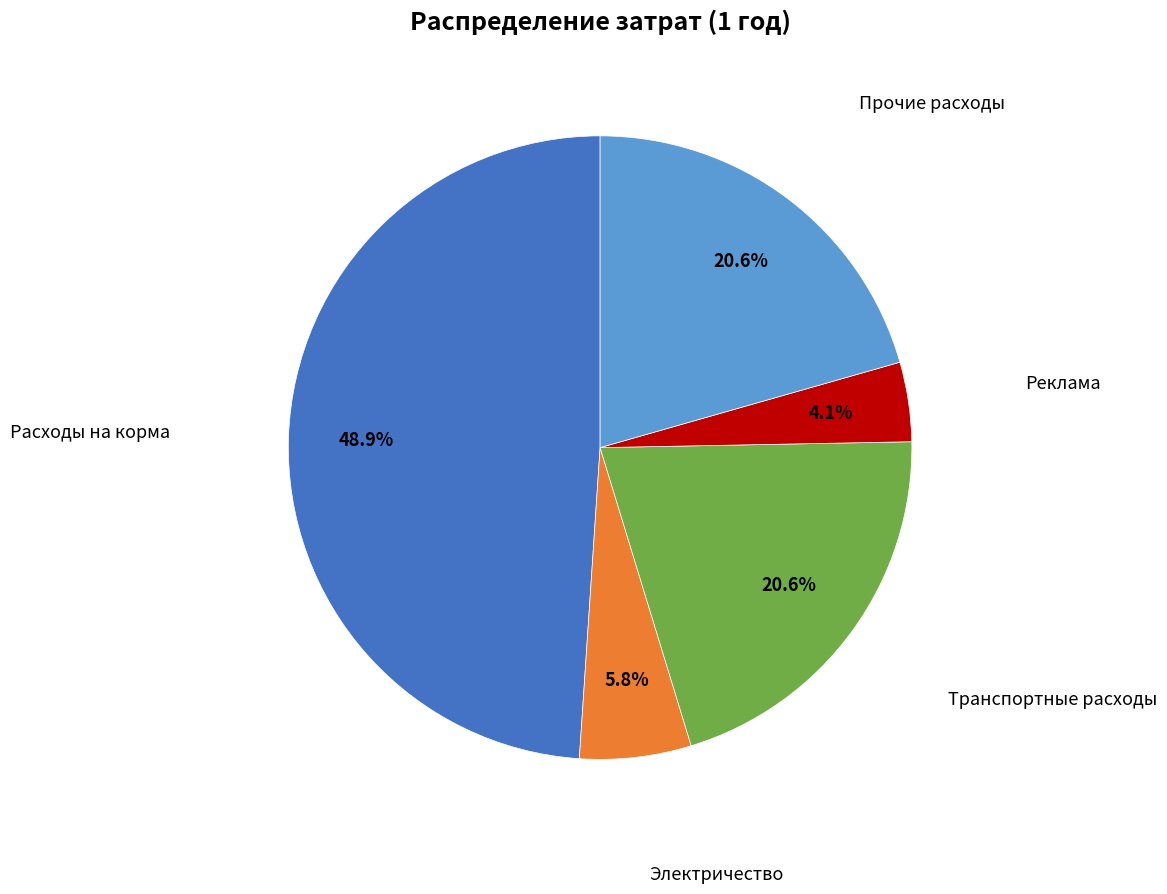

Is there a majority slice in this chart?

No